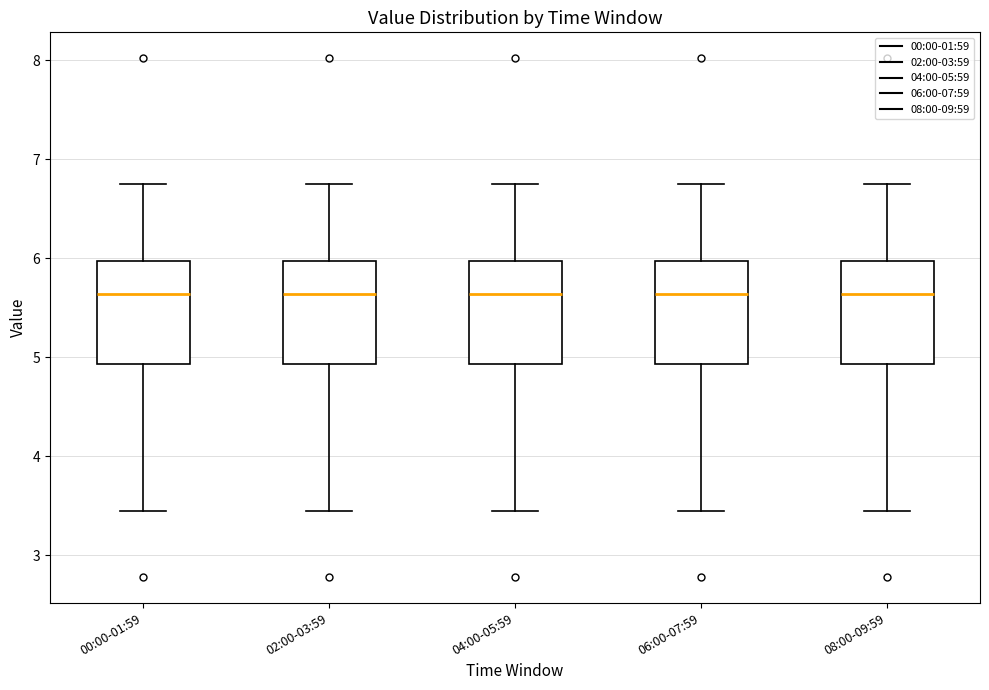

Reading left to right, transcribe this box plot: for each box, give where its median line is, the range the box spans, and where its two whiskers end, as read against the y-axis. The values are not printed on the chart, so give them approximately, as read against the axis.

00:00-01:59: median 5.6, box 4.9 to 6.0, whiskers 3.5 to 6.8
02:00-03:59: median 5.6, box 4.9 to 6.0, whiskers 3.5 to 6.8
04:00-05:59: median 5.6, box 4.9 to 6.0, whiskers 3.5 to 6.8
06:00-07:59: median 5.6, box 4.9 to 6.0, whiskers 3.5 to 6.8
08:00-09:59: median 5.6, box 4.9 to 6.0, whiskers 3.5 to 6.8